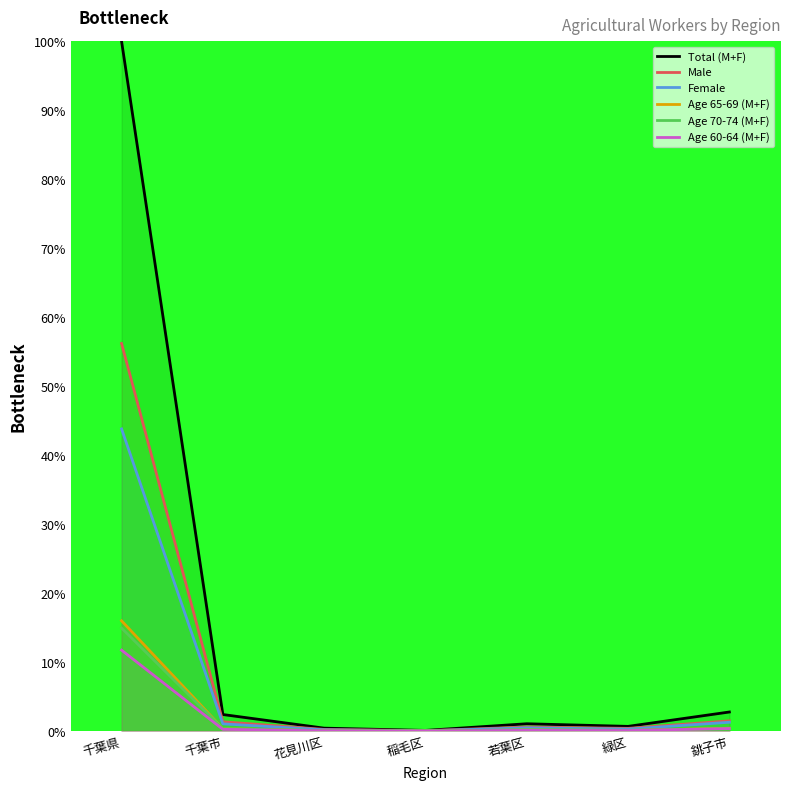

Which series has the largest total across all categories?

Total (M+F)